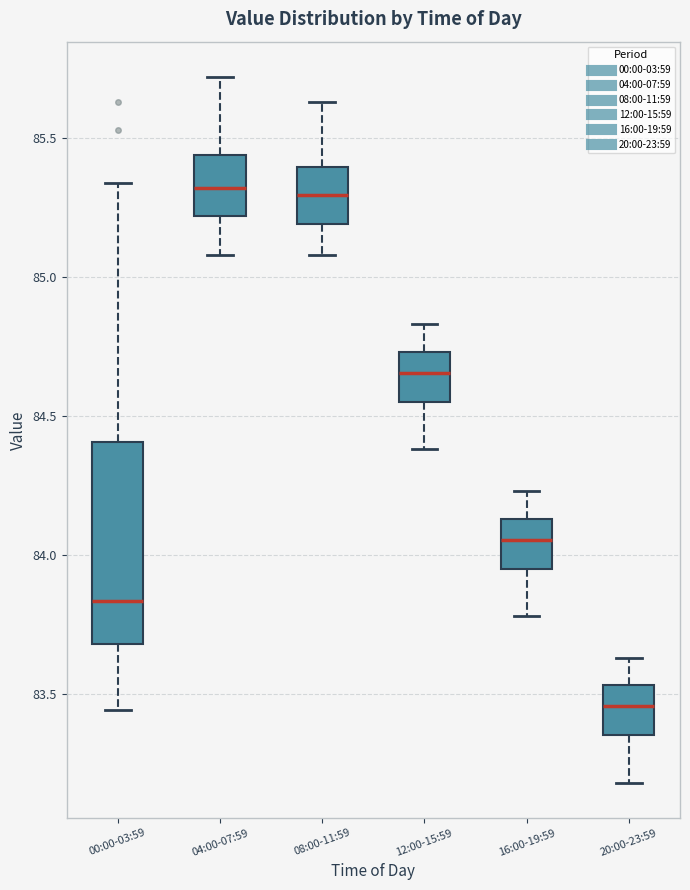

Comparing the boxes themselves (not the whiskers), which one is the tallest?

00:00-03:59